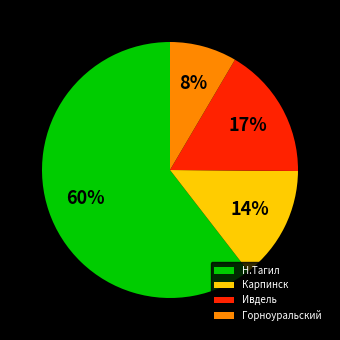

To the nearest percent, what is the average slice percentage?

25%